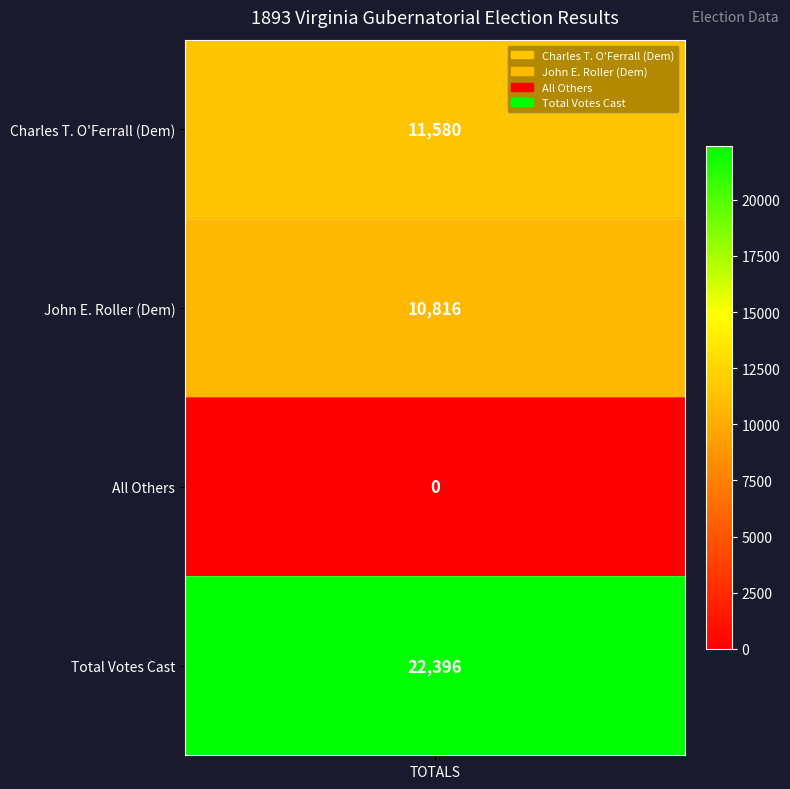

At which label does the data first exceed 11580?

3